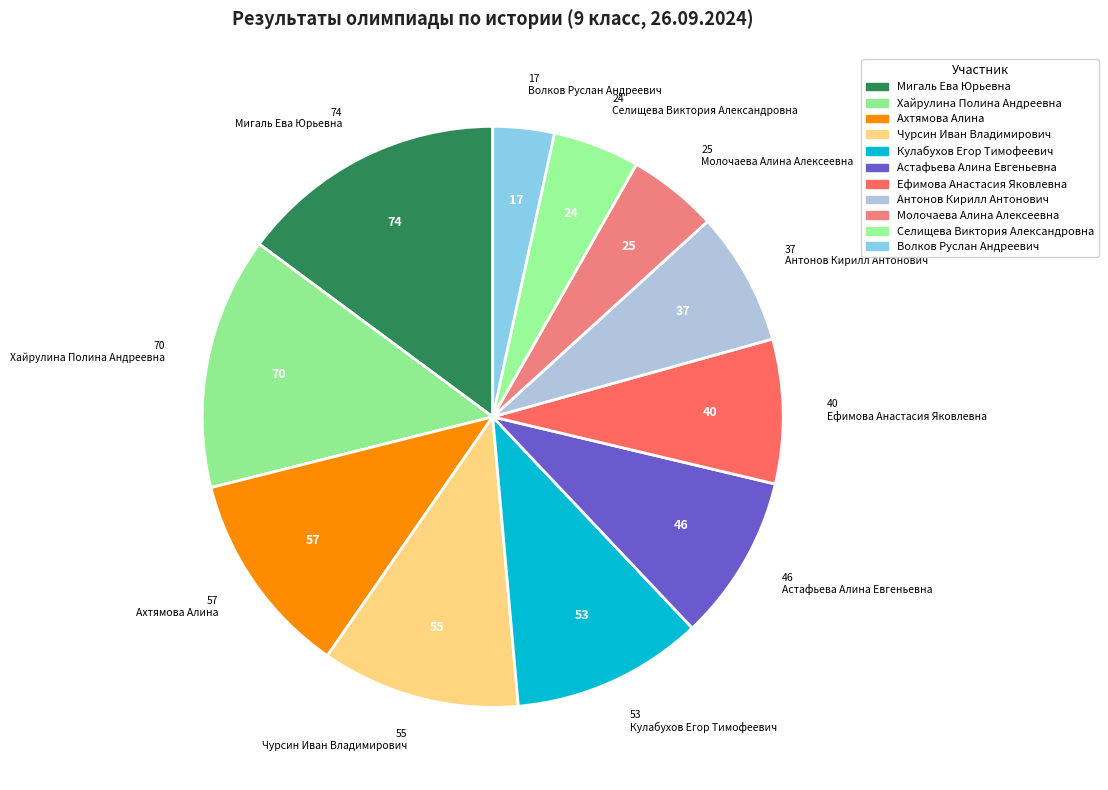

How many slices are in this pie chart?

11